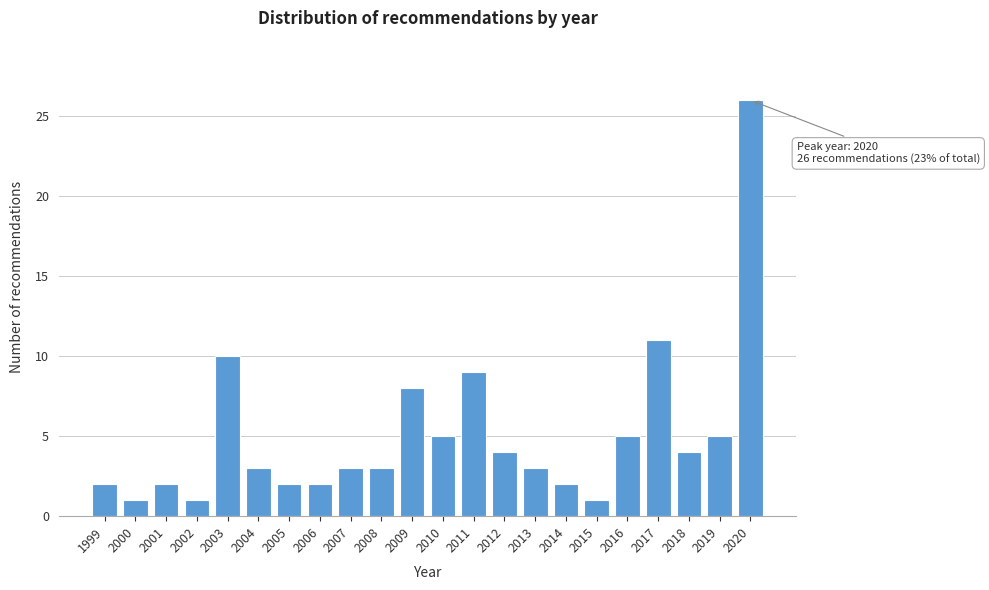

Reading left to right, what are all the values shown in this chart?

2	1	2	1	10	3	2	2	3	3	8	5	9	4	3	2	1	5	11	4	5	26